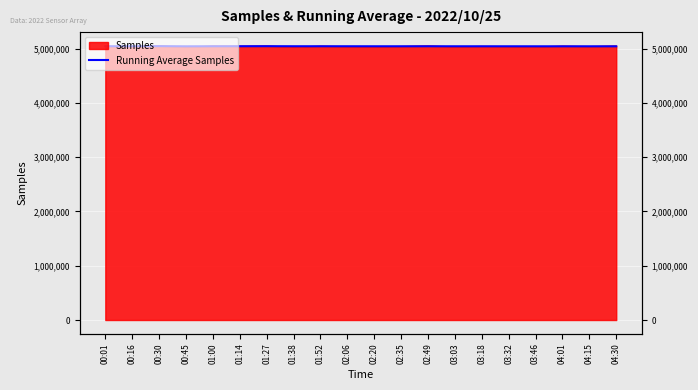

What is the difference between the maximum and minimum values?

3593